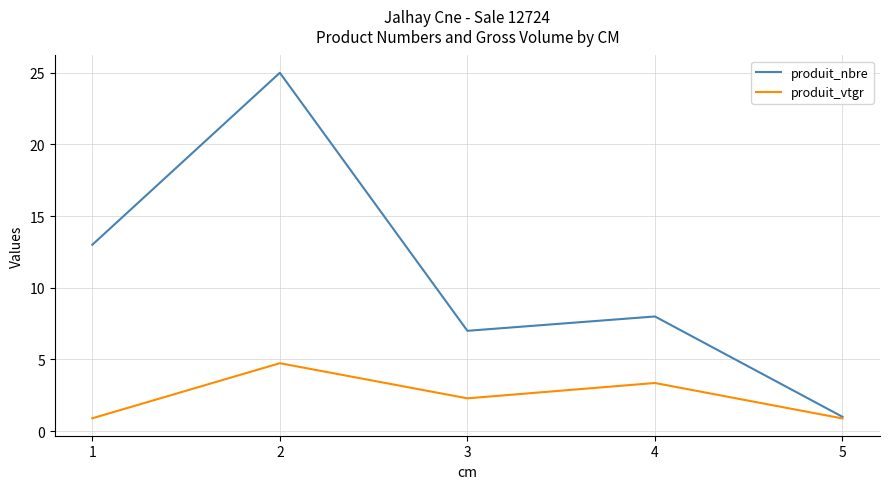

Between 1 and 2, which series saw the biggest shift?

produit_nbre